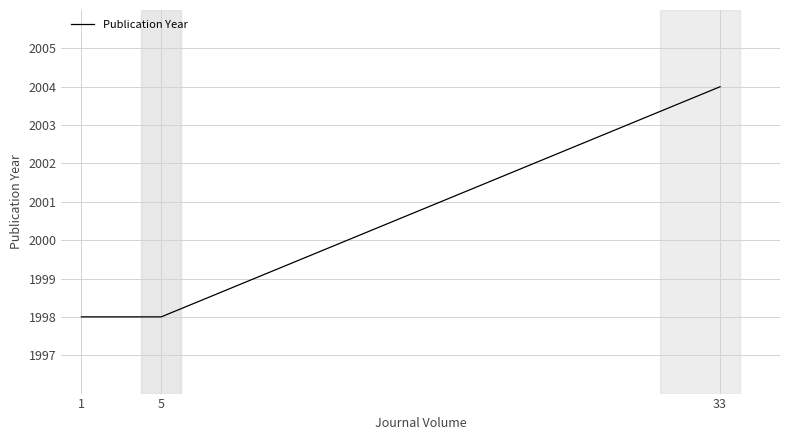

What is the difference between the maximum and second lowest values?

6